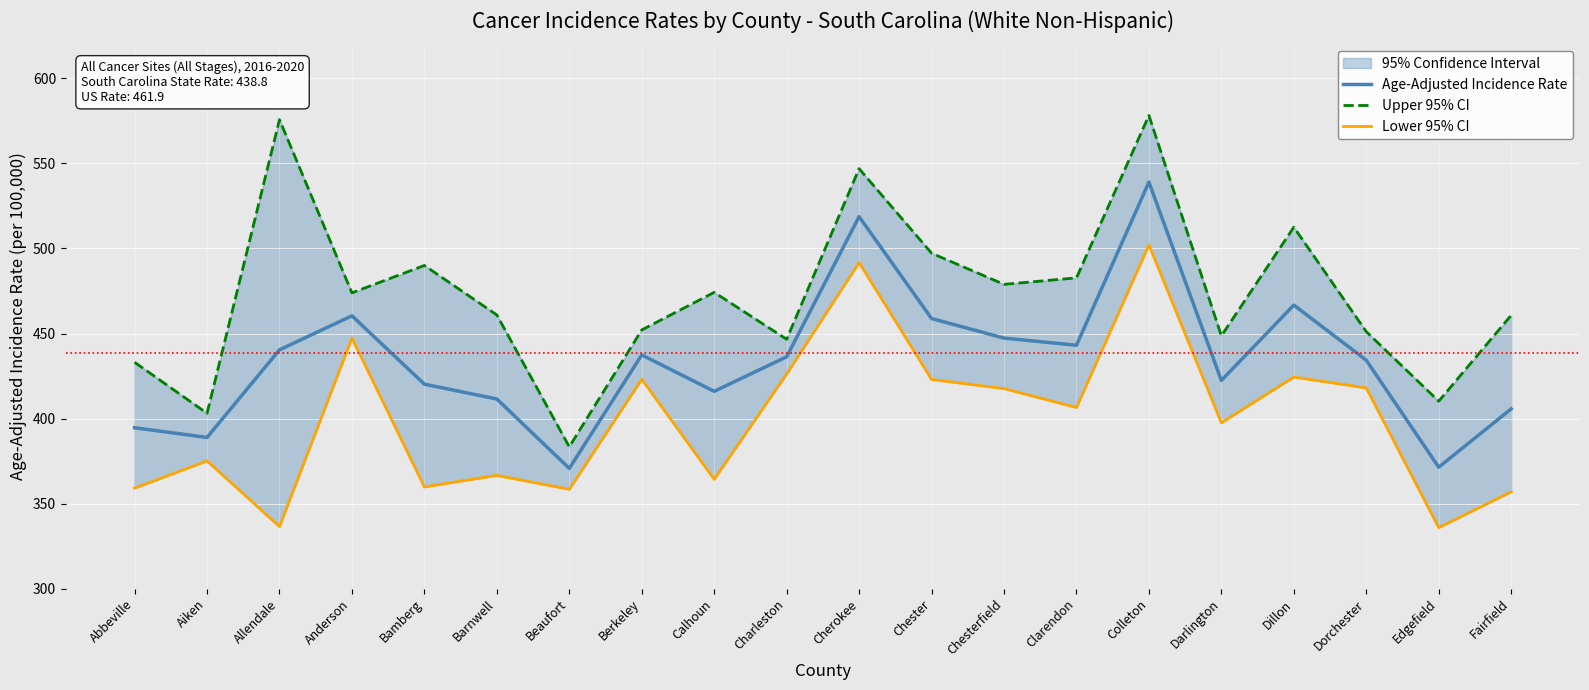

What is the minimum value for Lower 95% CI?

335.9